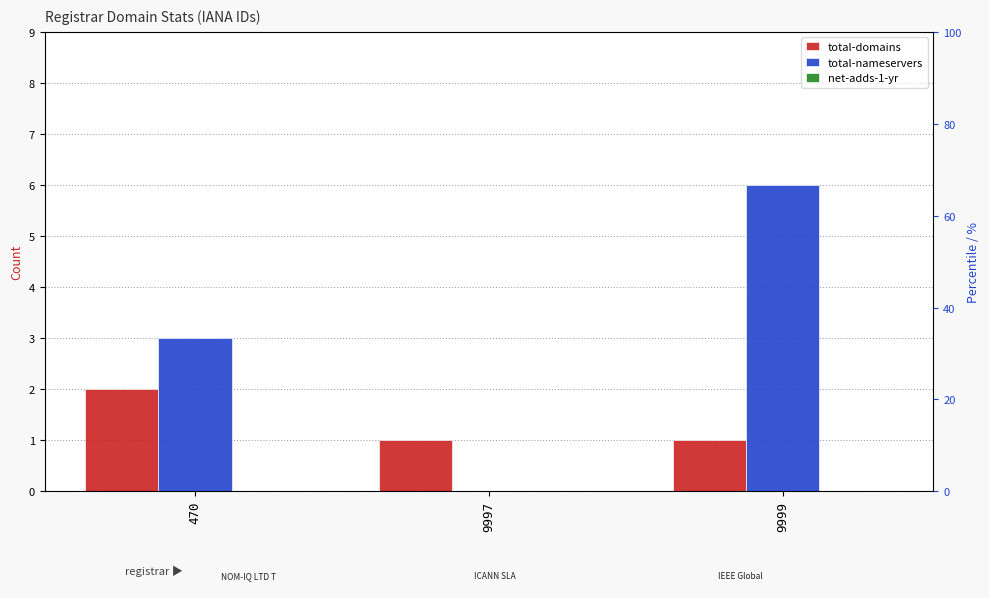

What value does the total-nameservers series have at 9999?

6